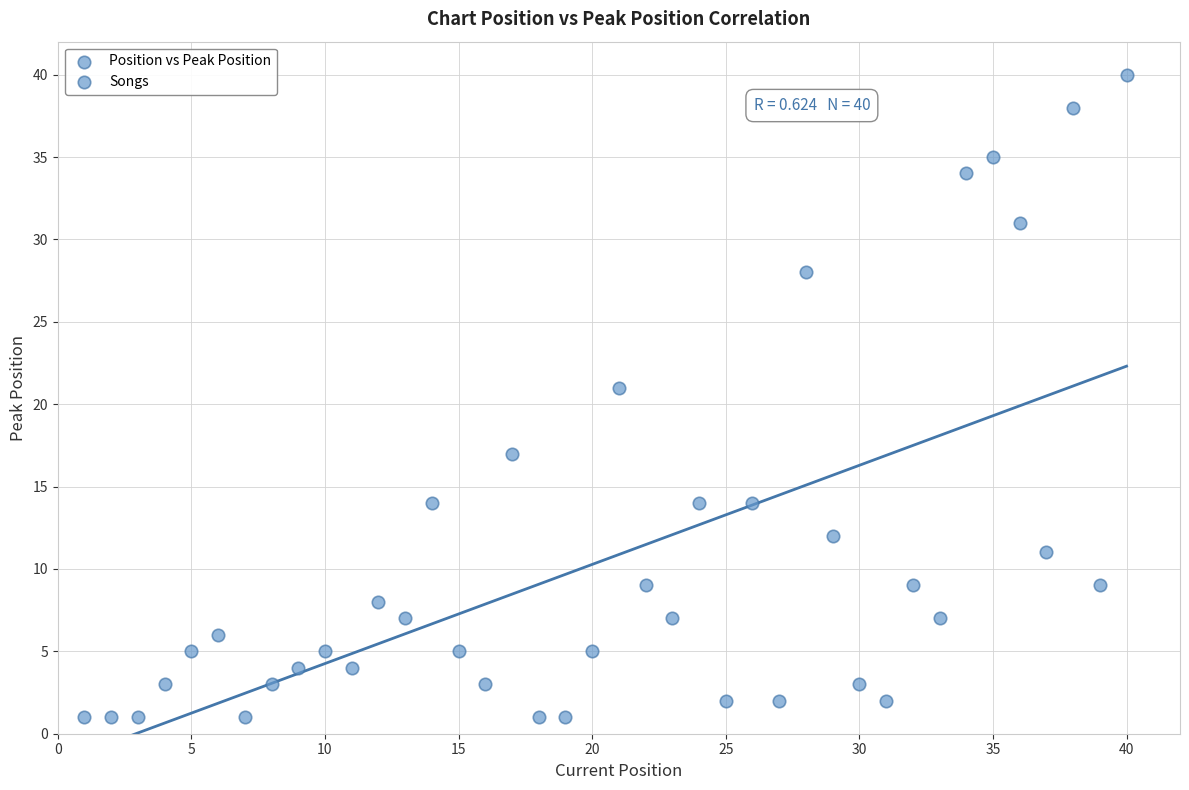

What is the range of X values (max minus min)?

39